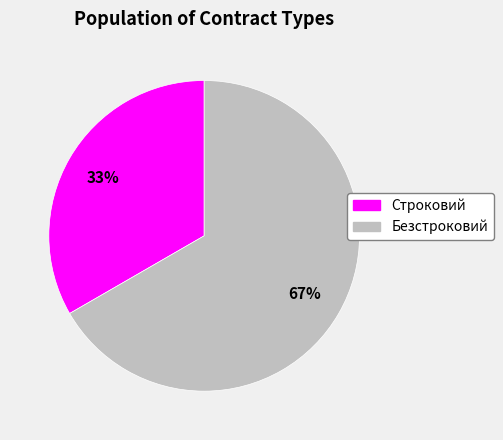

To the nearest percent, what portion does Безстроковий represent?

67%